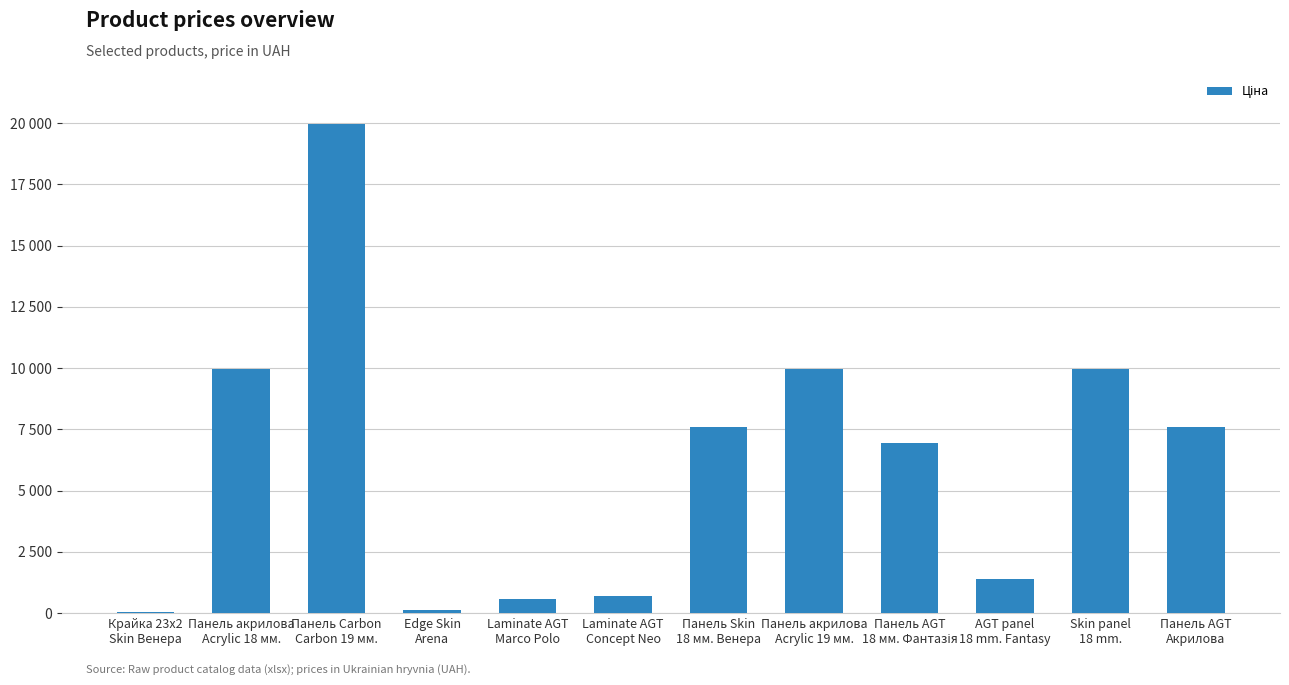

What is the difference between the maximum and minimum values?

19932.1